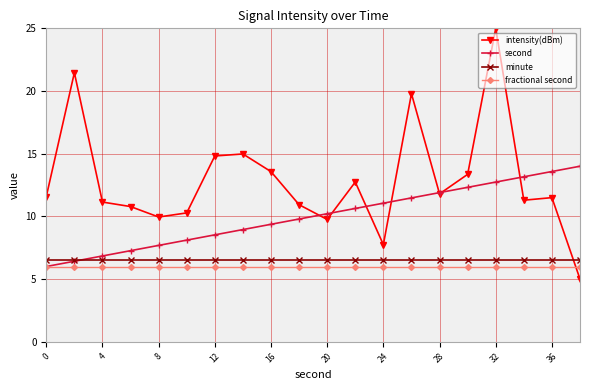

What is the value of the fractional second point at the 2nd from the left?

6.0